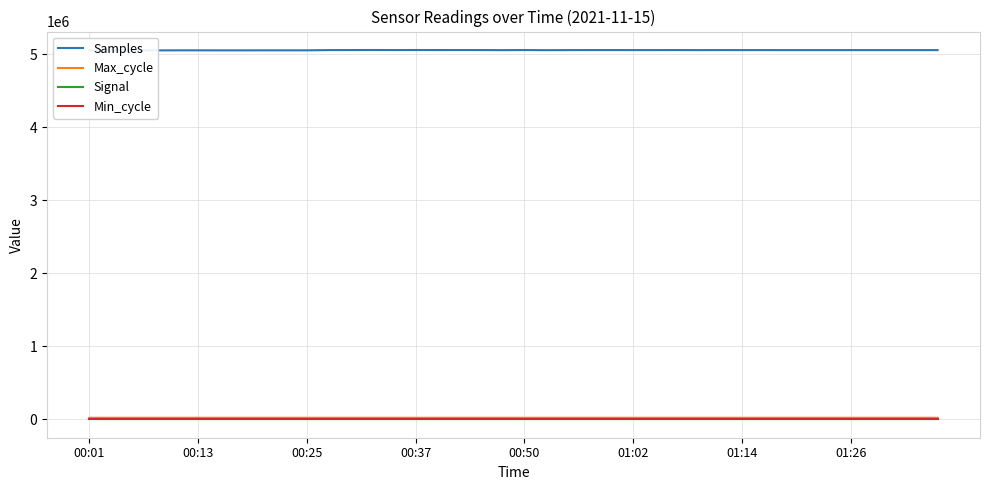

In Max_cycle, how many points are lower than both neighbors (excluding endpoints)?

13